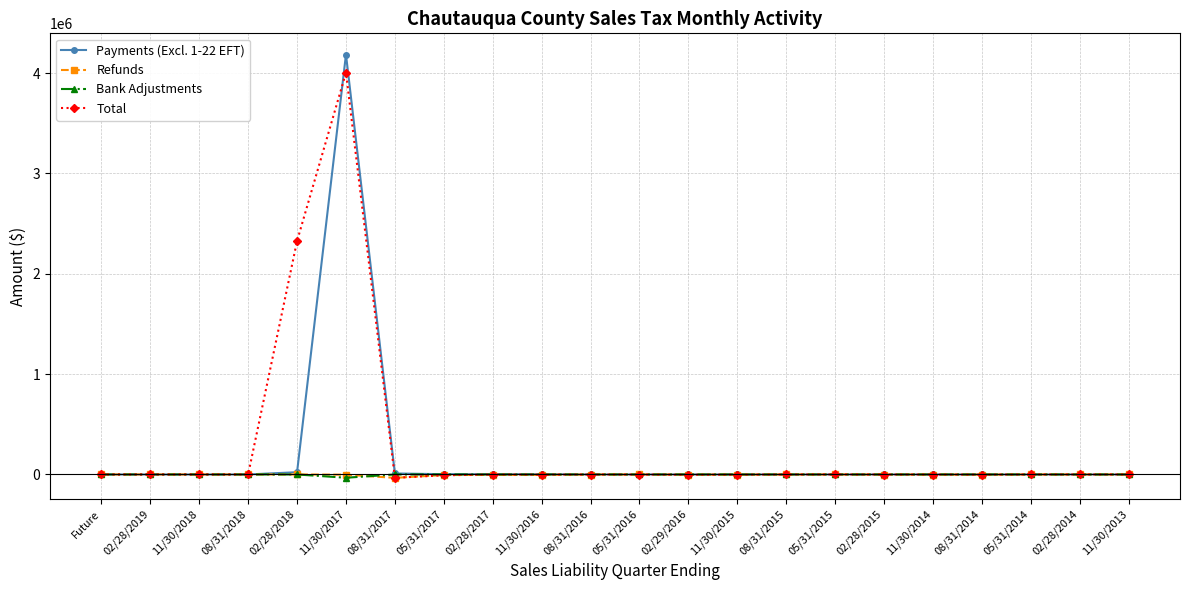

What is the sum of all Payments (Excl. 1-22 EFT) values?

4228774.3